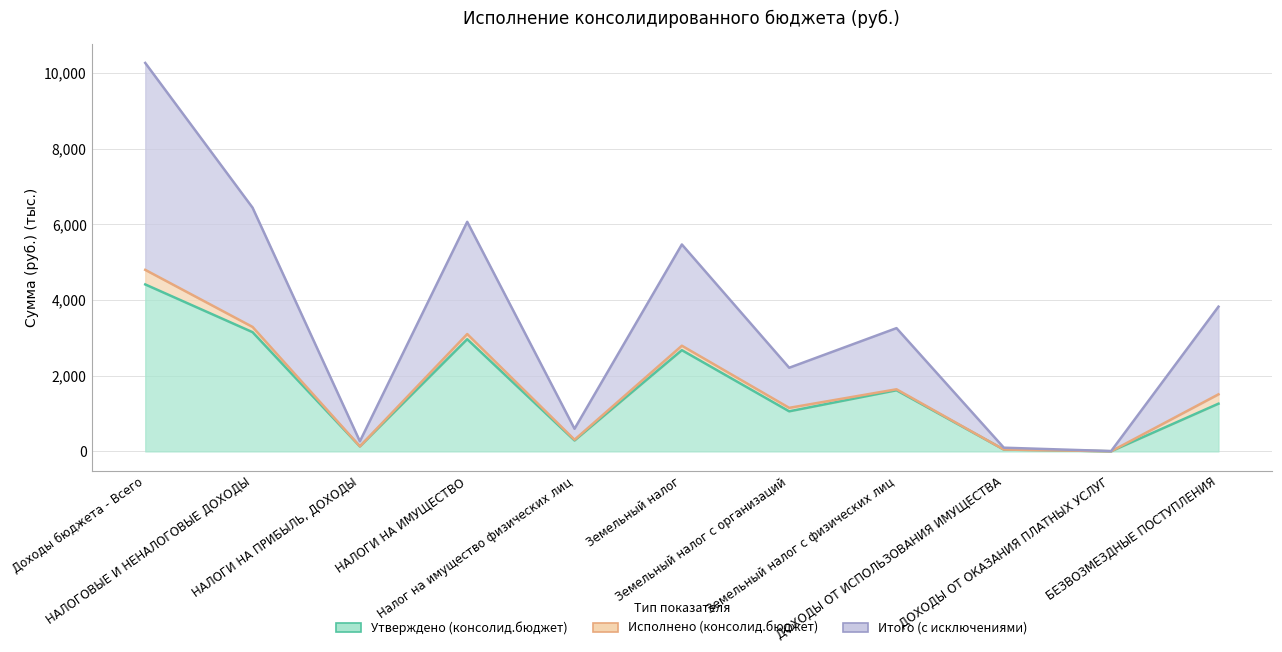

Which category has the lowest value in the Итого (с исключениями) series?

ДОХОДЫ ОТ ОКАЗАНИЯ ПЛАТНЫХ УСЛУГ